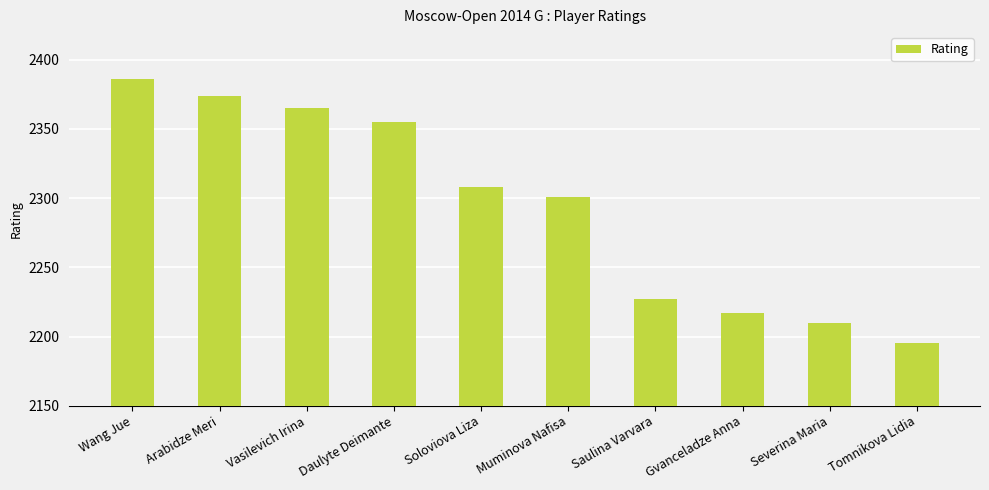

How many categories are shown in the chart?

10